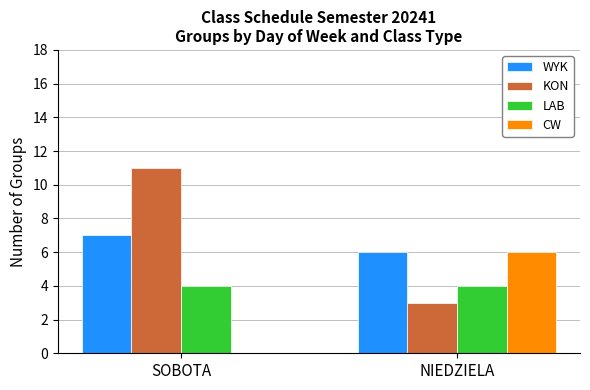

The value of LAB at SOBOTA is 6. True or false?

False